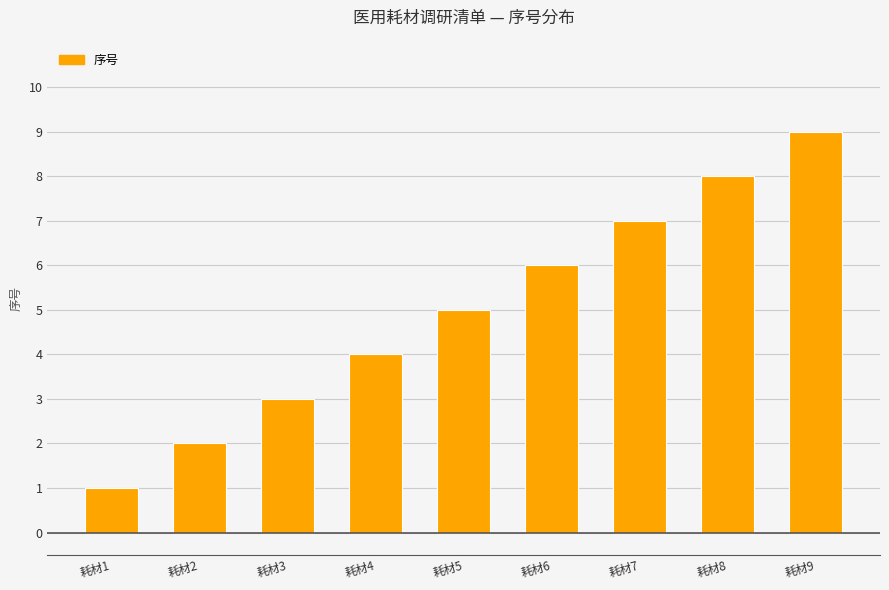

How many data points are less than 5?

4